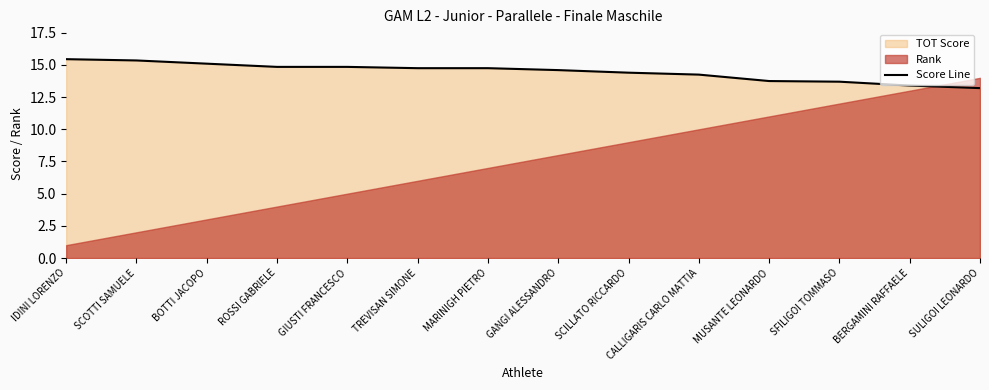

What is the difference between the maximum and second lowest values?

2.0